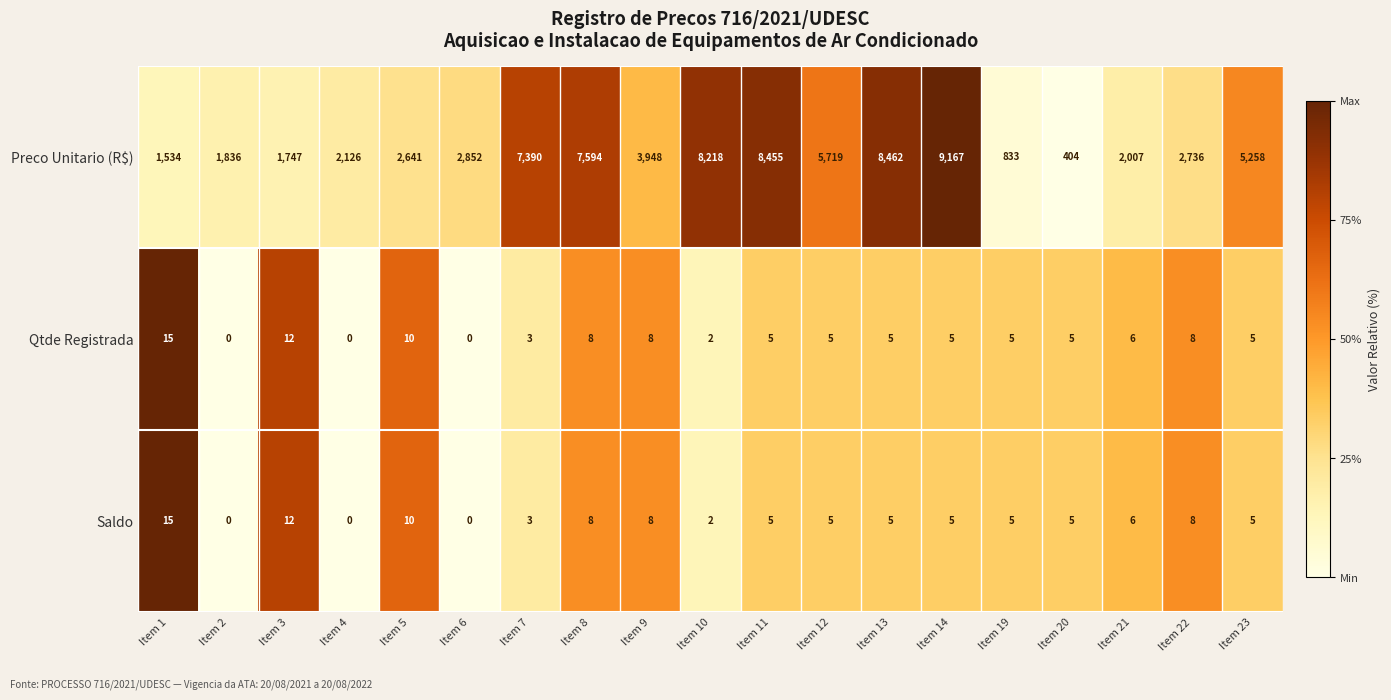

Which series has the largest total across all categories?

Preco Unitario (R$)